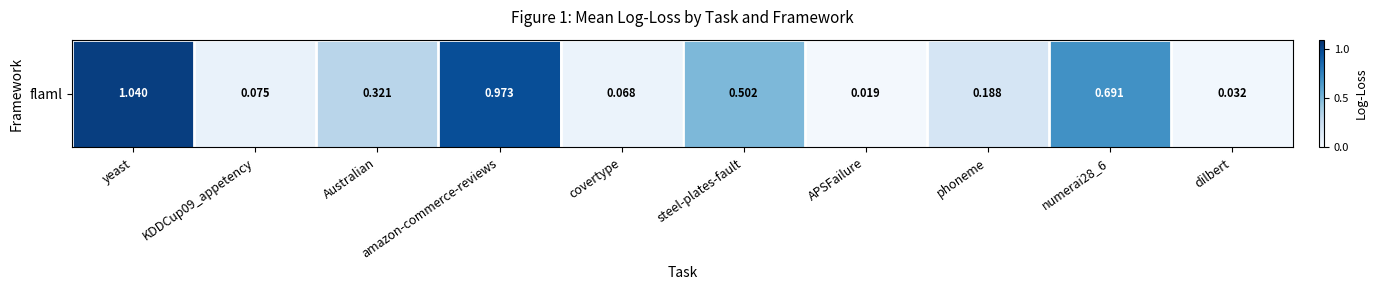

Rank the categories by value from highest to lowest.

yeast, amazon-commerce-reviews, numerai28_6, steel-plates-fault, Australian, phoneme, KDDCup09_appetency, covertype, dilbert, APSFailure